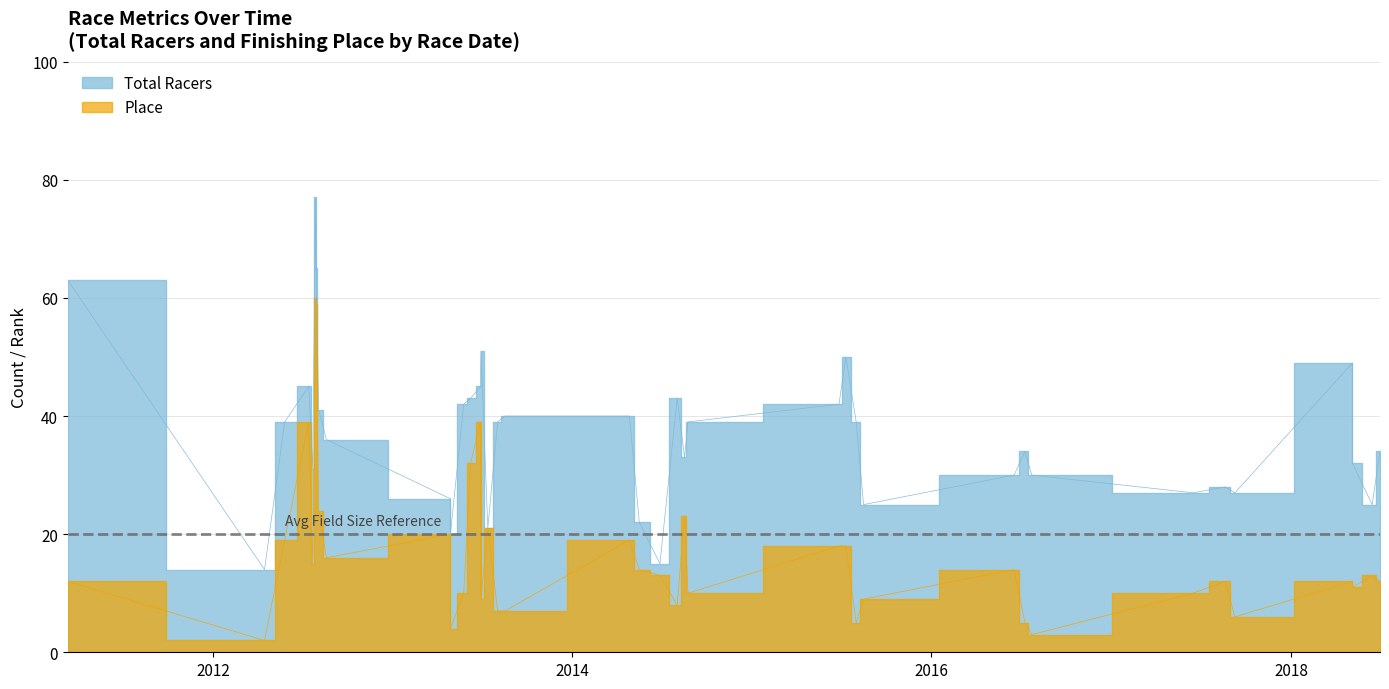

Reading left to right, what are all the values shown in this chart?

Total Racers: 0=63	1=14	2=39	3=45	4=31	5=77	6=65	7=41	8=36	9=26	10=20	11=42	12=43	13=45	14=51	15=21	16=39	17=40	18=40	19=22	20=15	21=43	22=33	23=39	24=42	25=50	26=39	27=25	28=30	29=34	30=30	31=27	32=28	33=27	34=49	35=32	36=25	37=34	38=2
Place: 0=12	1=2	2=19	3=39	4=15	5=60	6=59	7=24	8=16	9=20	10=4	11=10	12=32	13=39	14=9	15=21	16=7	17=7	18=19	19=14	20=13	21=8	22=23	23=10	24=18	25=18	26=5	27=9	28=14	29=5	30=3	31=10	32=12	33=6	34=12	35=11	36=13	37=12	38=1